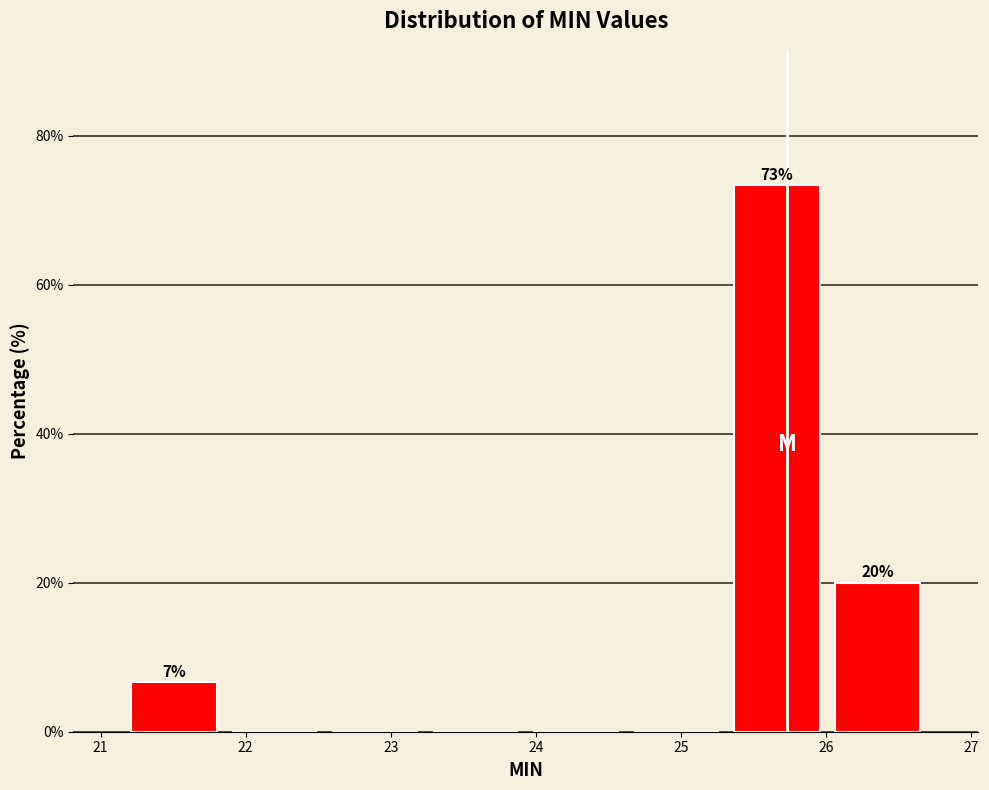

Which range on the x-axis has the tallest bar?

25.3 to 26.0